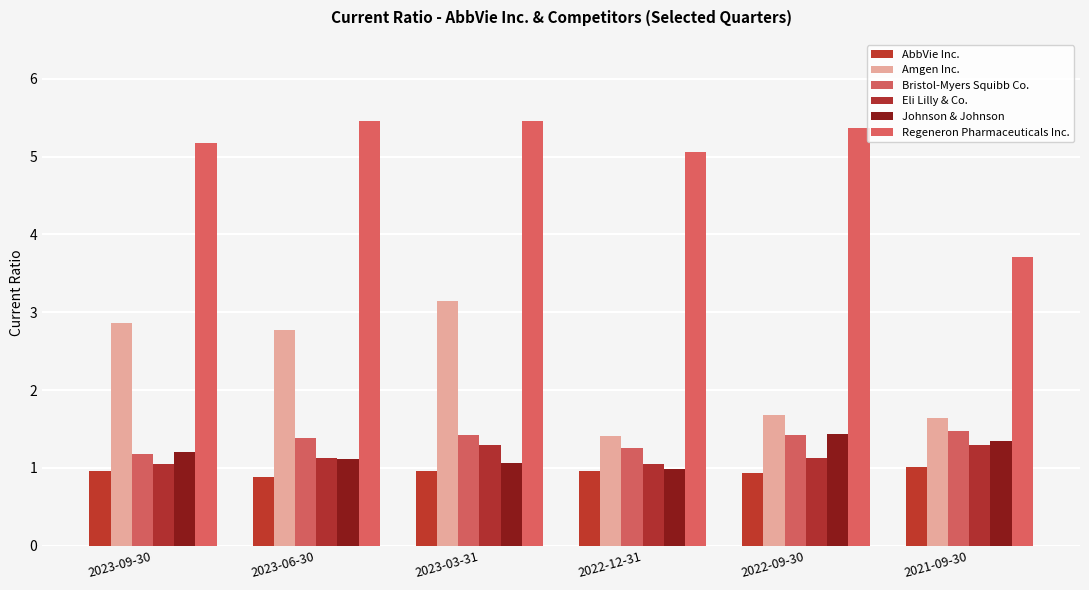

What is the difference between the maximum and minimum values in the Johnson & Johnson series?

0.4